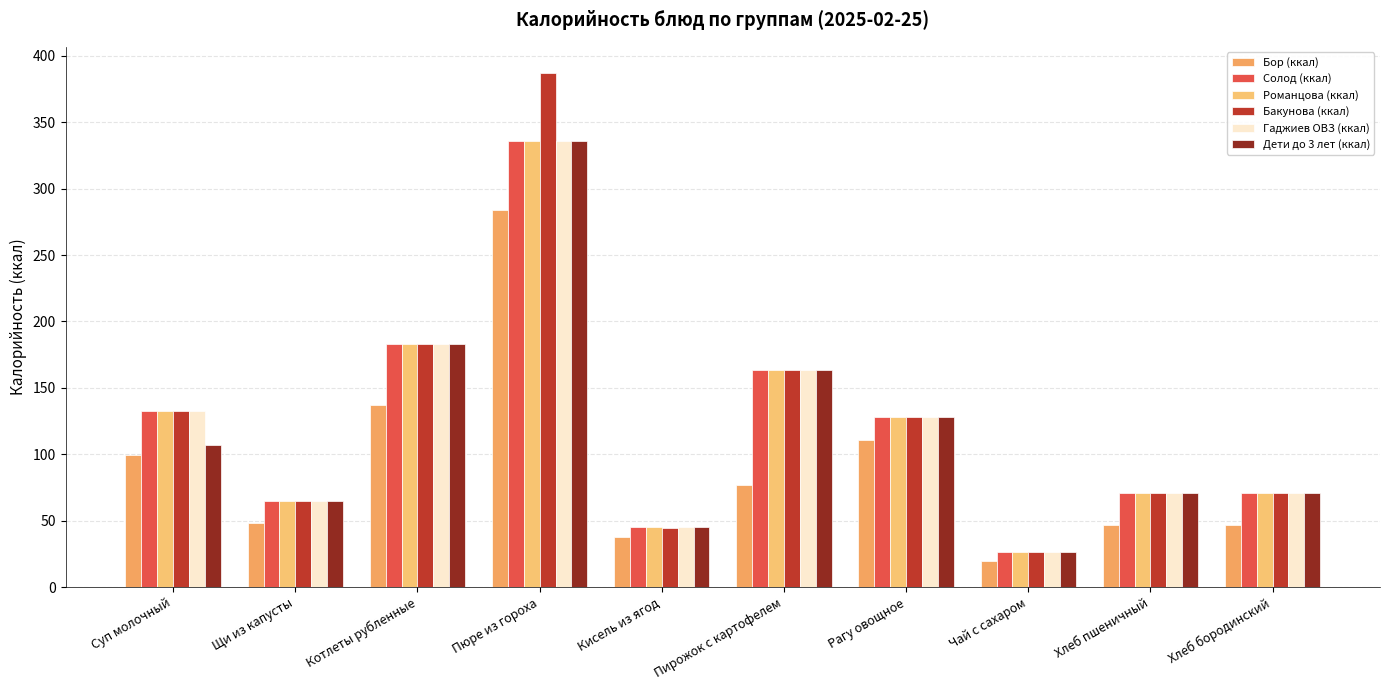

Read the Солод (ккал) value at Хлеб бородинский.

70.5